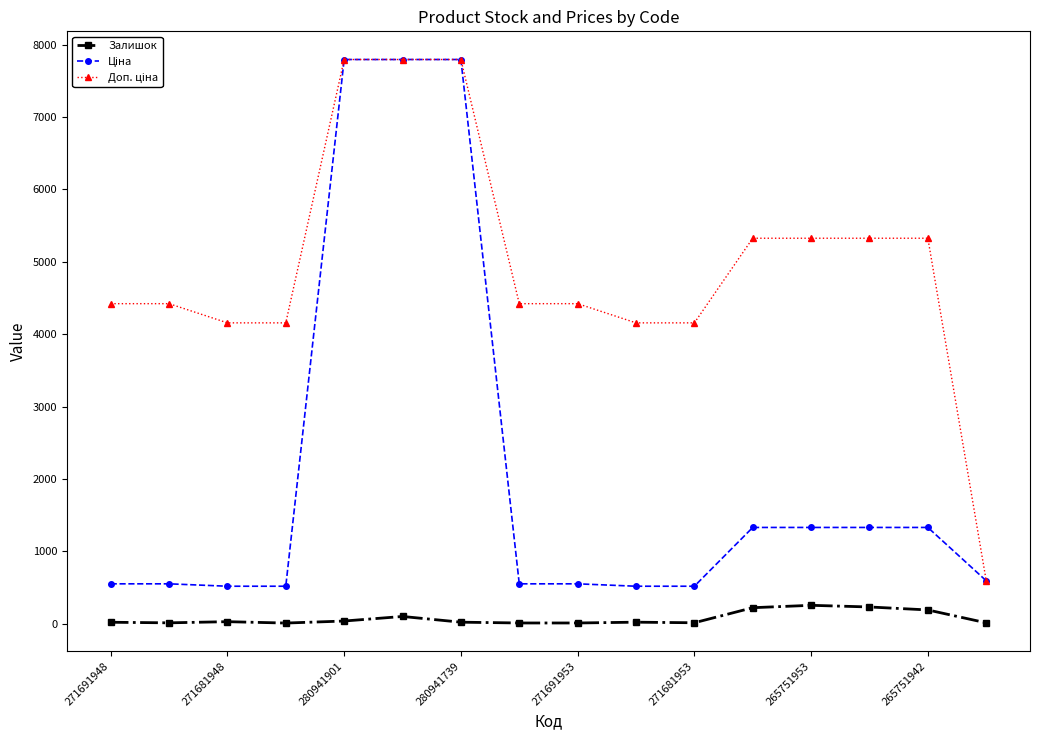

True or false: Залишок has more than 2 points higher than both neighbors.

True